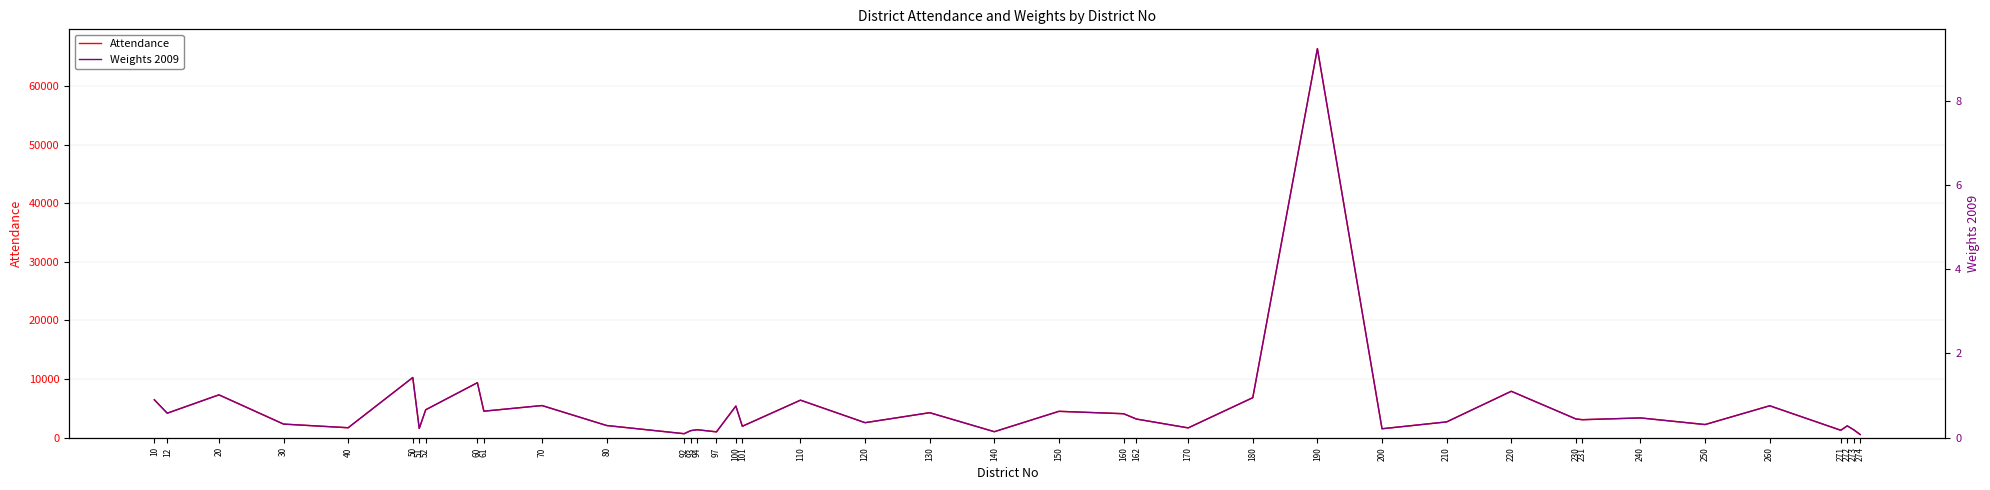

Which series has the largest total across all categories?

Attendance